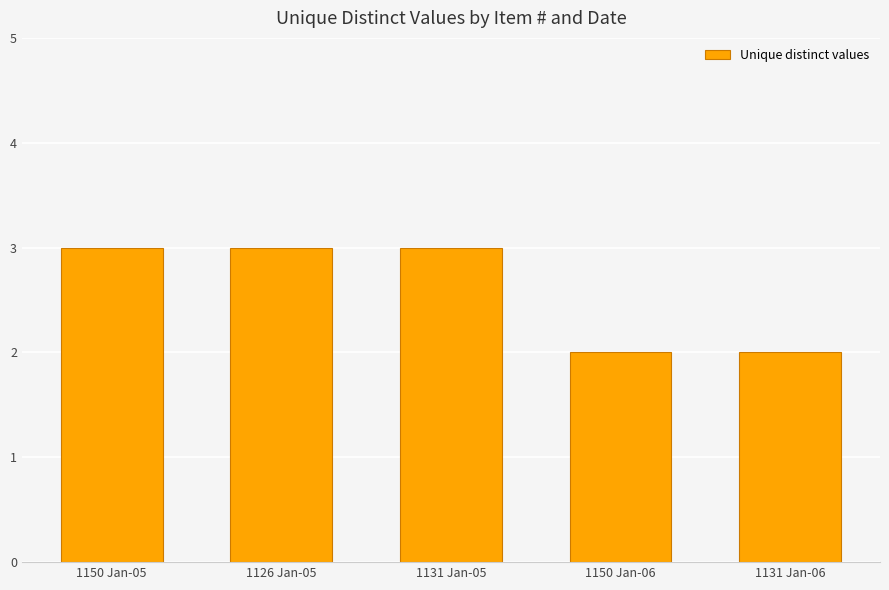

The value at 1150 Jan-05 is 4. True or false?

False